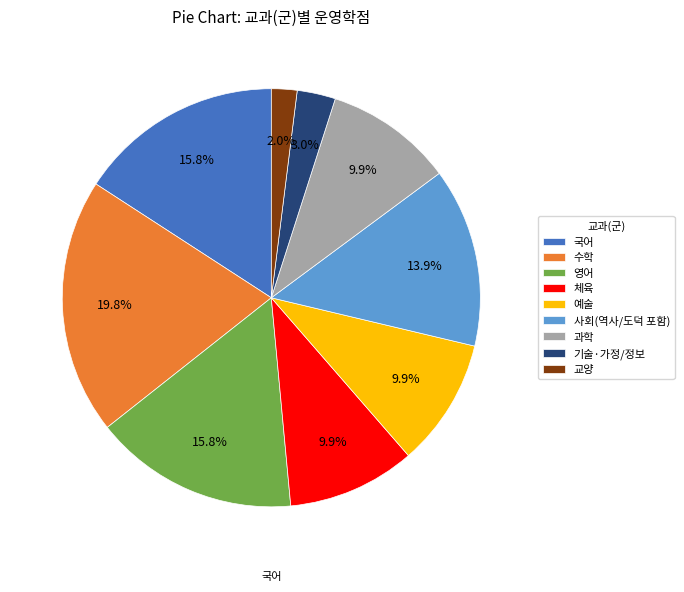

Which slice is the smallest?

교양